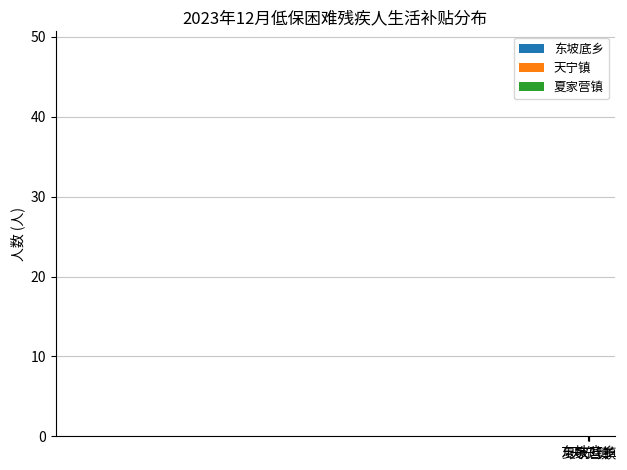

What is the smallest value displayed?

37